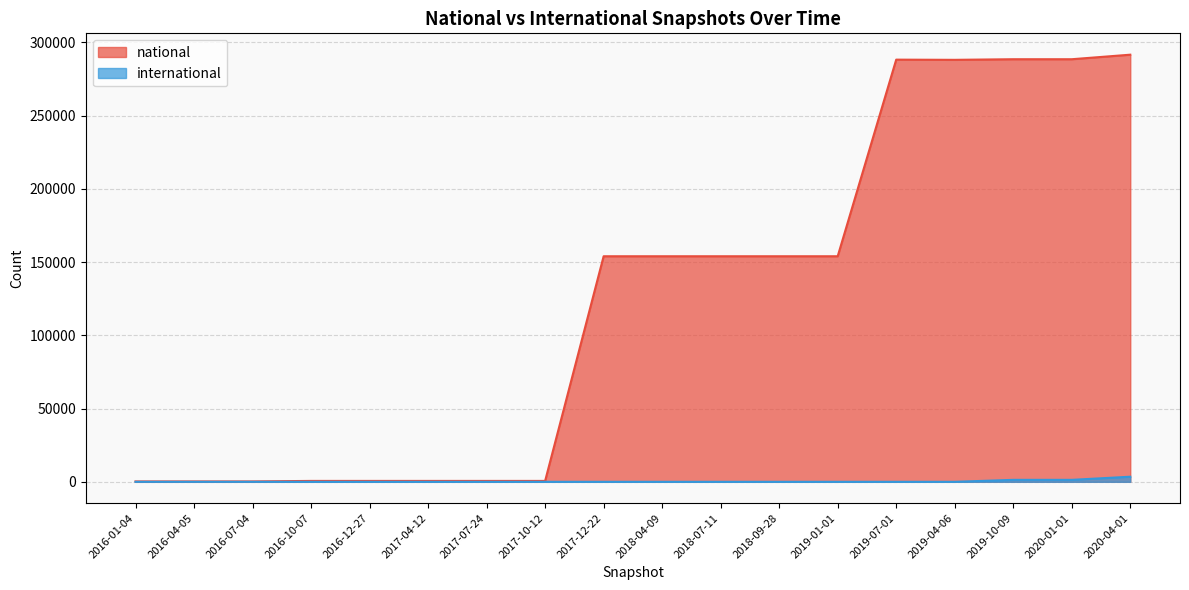

What position from the left is 2017-12-22?

9